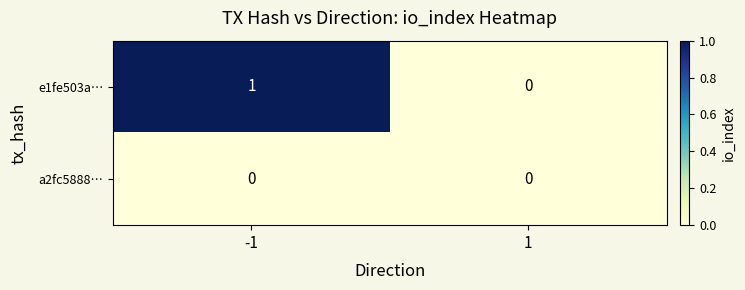

Which series changed the most between -1 and 1?

e1fe503a…